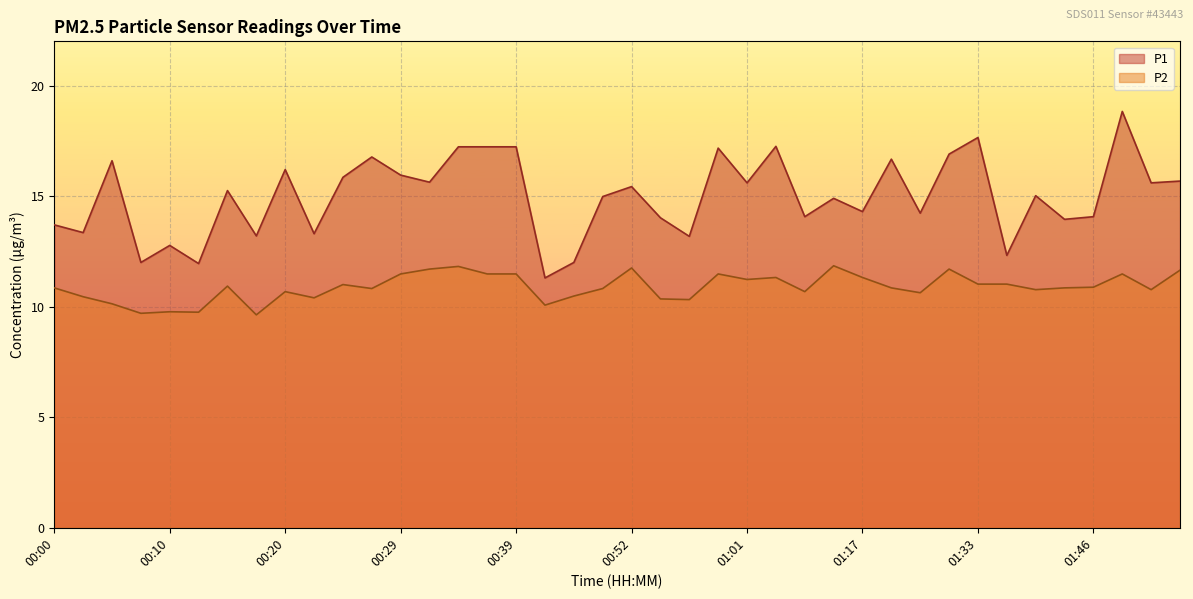

Where is the first local minimum for P1?

00:03